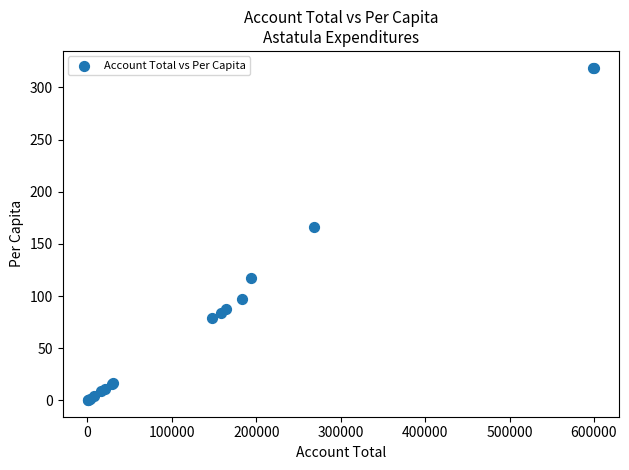

What Y value in the scatter plot is closest to 159?

165.9